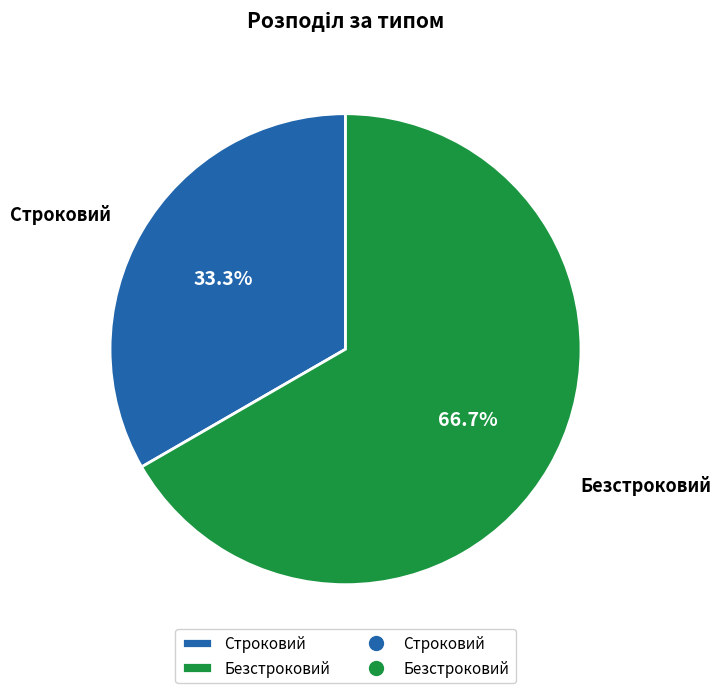

How much of the chart is everything except Безстроковий?

33.3%